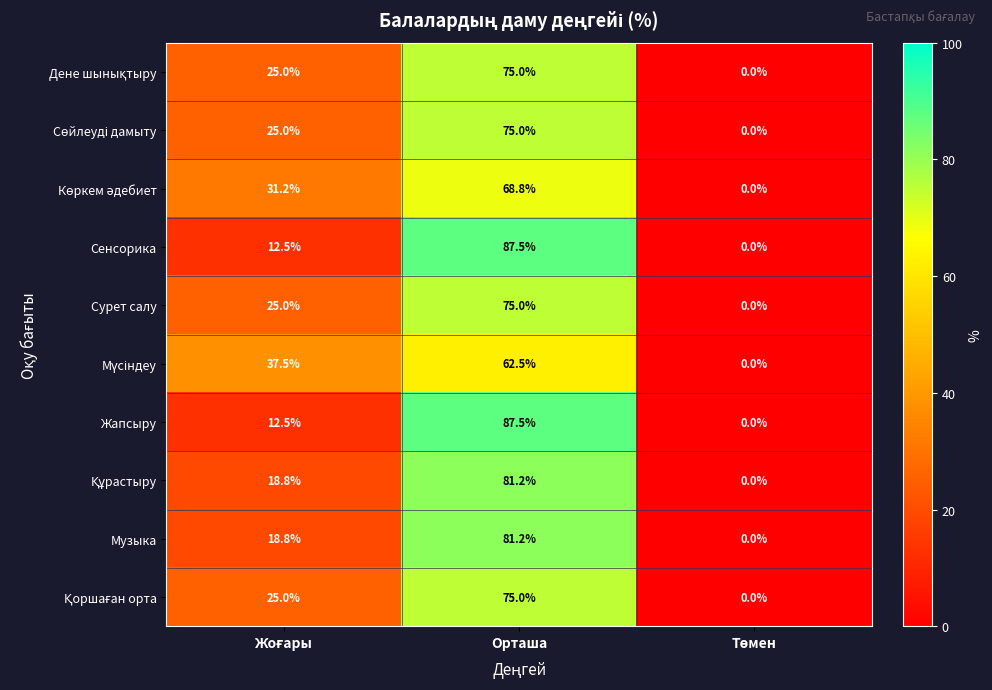

At which category is the sum across all series the highest?

Орташа